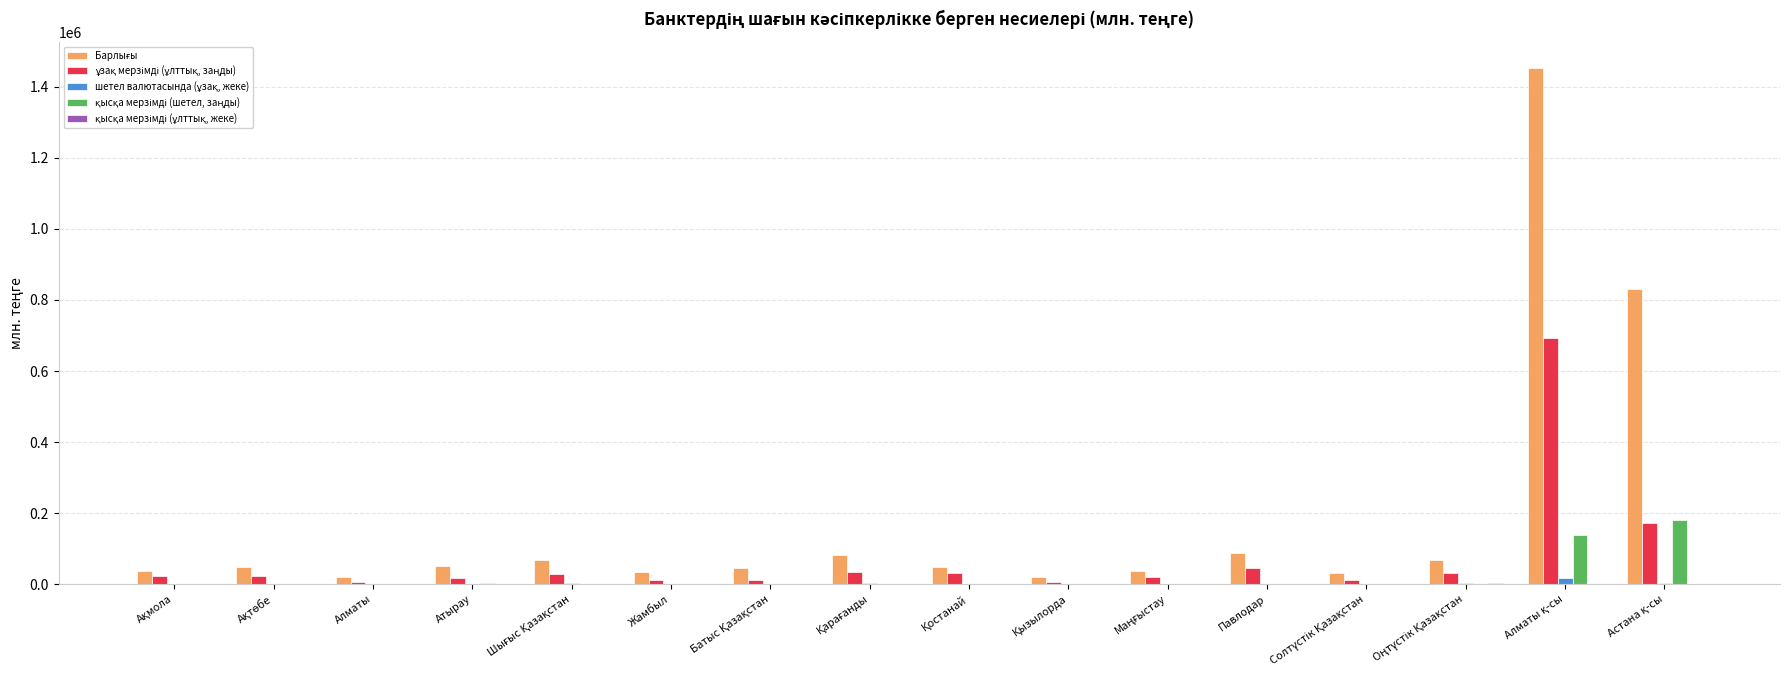

Which category has the highest value in the шетел валютасында (ұзақ, жеке) series?

Алматы қ-сы